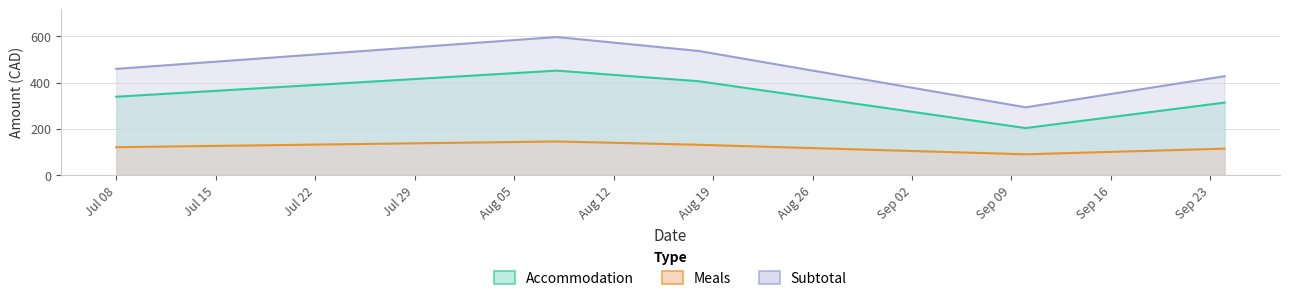

List the series in order of their peak value, lowest first.

Meals, Accommodation, Subtotal